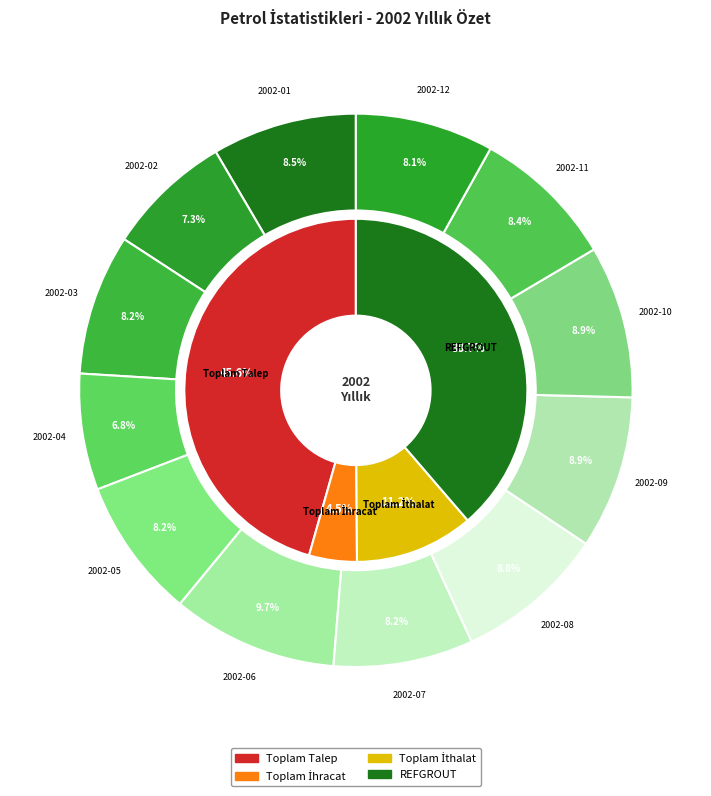

How many slices are in this pie chart?

12